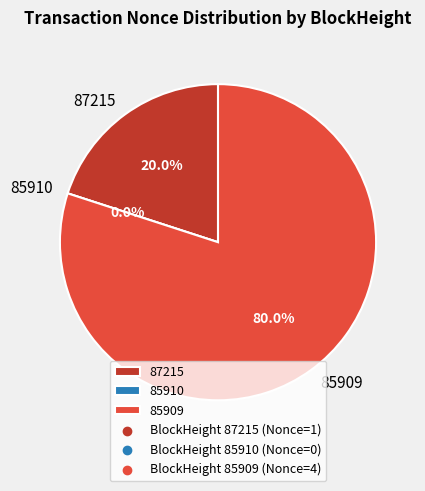

Which slice is the largest?

85909